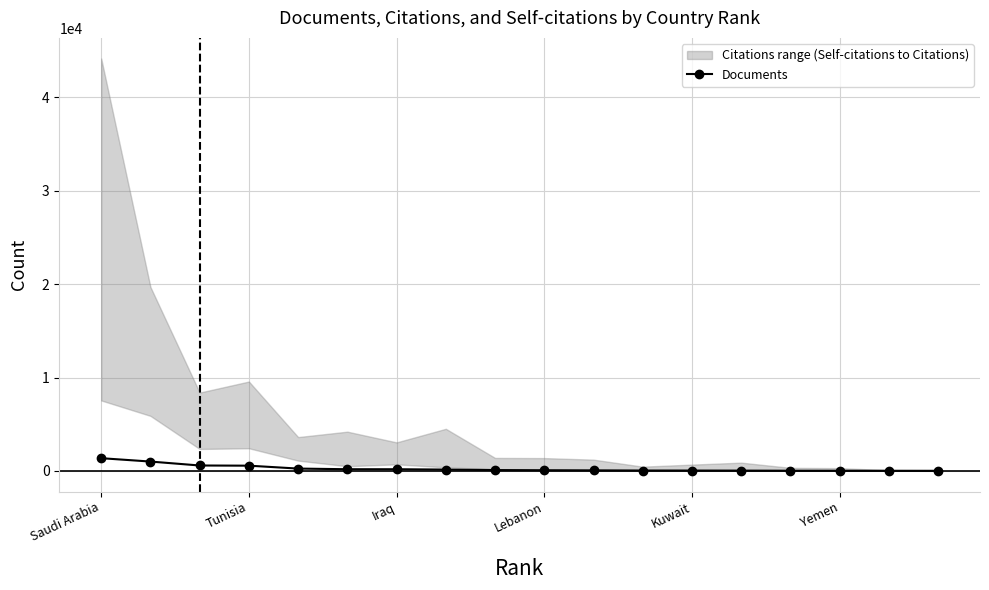

What is the minimum value shown in the chart?

9